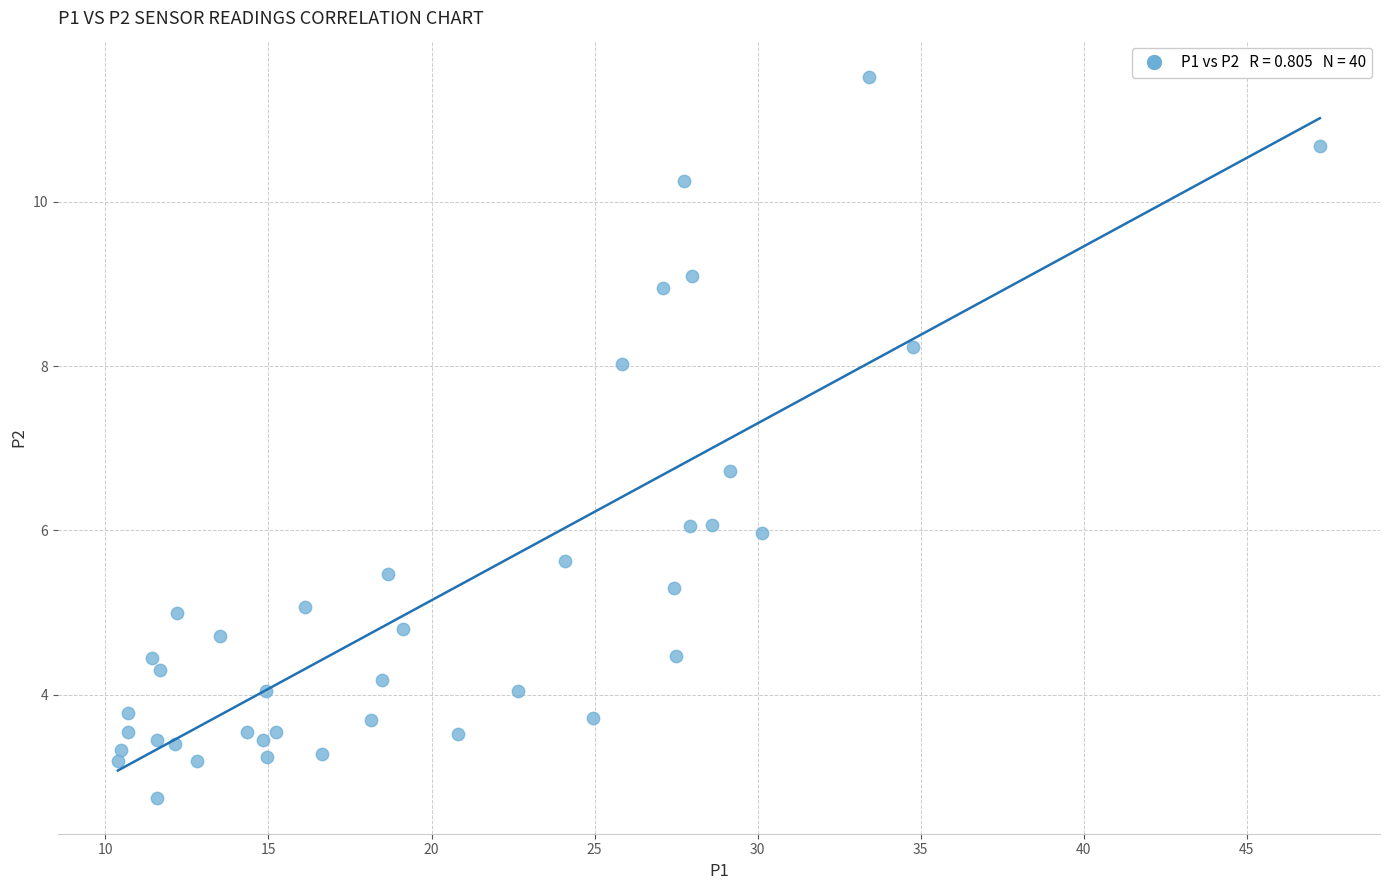

What Y value in the scatter plot is closest to 7?

6.7